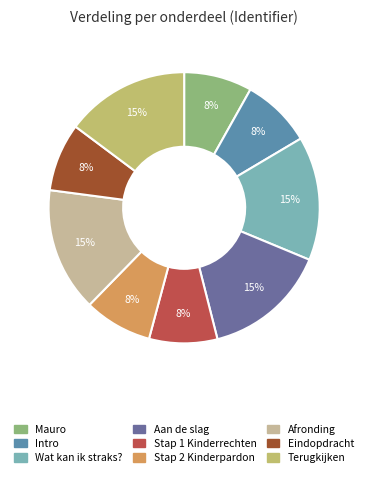

What is the ratio of the value at Stap 1 Kinderrechten to the value at Intro?

1.0